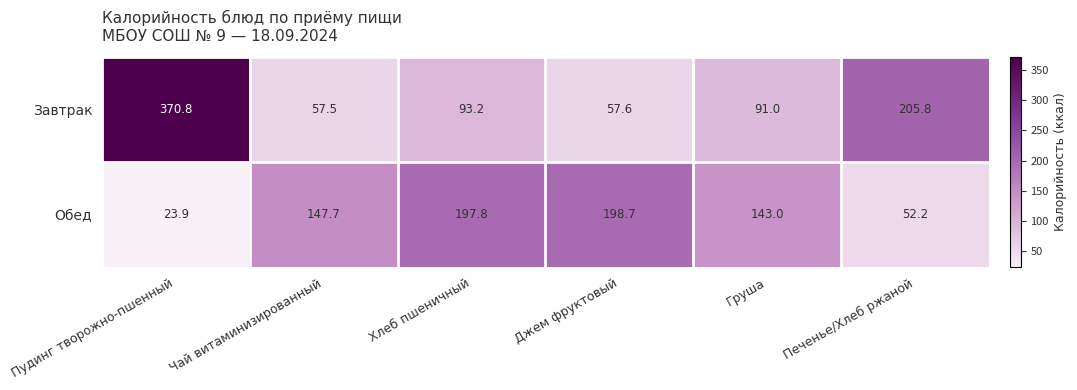

Reading right to left, transcribe all the data shown in this chart.

Завтрак: Печенье/Хлеб ржаной=205.8	Груша=91.0	Джем фруктовый=57.6	Хлеб пшеничный=93.2	Чай витаминизированный=57.5	Пудинг творожно-пшенный=370.8
Обед: Печенье/Хлеб ржаной=52.2	Груша=143.0	Джем фруктовый=198.7	Хлеб пшеничный=197.8	Чай витаминизированный=147.7	Пудинг творожно-пшенный=23.9